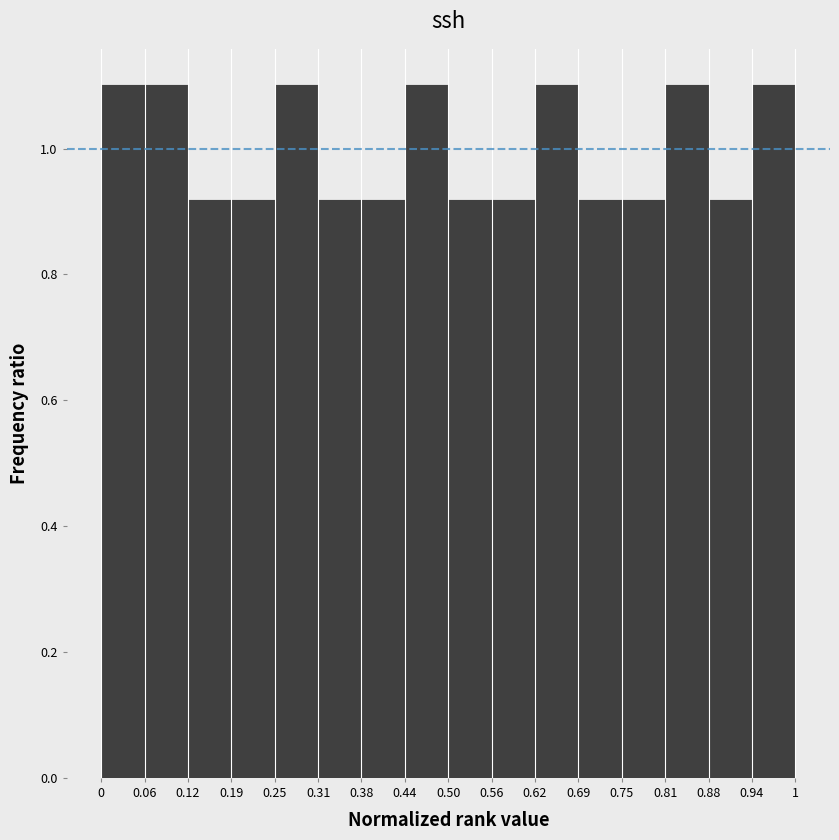

Reading left to right, list every bar in this chart as the range it spans on the x-axis followed by its height. The values are not printed on the chart, so give them approximately, as read against the axis.

0 to 0.06: 1.10
0.06 to 0.12: 1.10
0.12 to 0.19: 0.92
0.19 to 0.25: 0.92
0.25 to 0.31: 1.10
0.31 to 0.38: 0.92
0.38 to 0.44: 0.92
0.44 to 0.50: 1.10
0.50 to 0.56: 0.92
0.56 to 0.62: 0.92
0.62 to 0.69: 1.10
0.69 to 0.75: 0.92
0.75 to 0.81: 0.92
0.81 to 0.88: 1.10
0.88 to 0.94: 0.92
0.94 to 1: 1.10